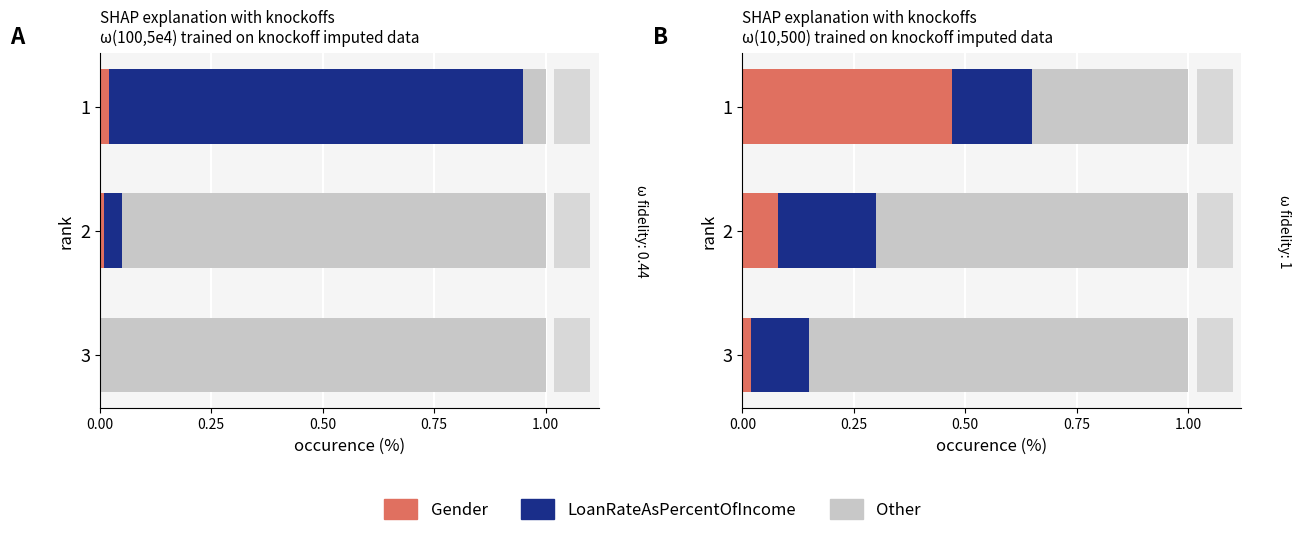

What is the difference between the Gender values at 1 and 2?

0.4